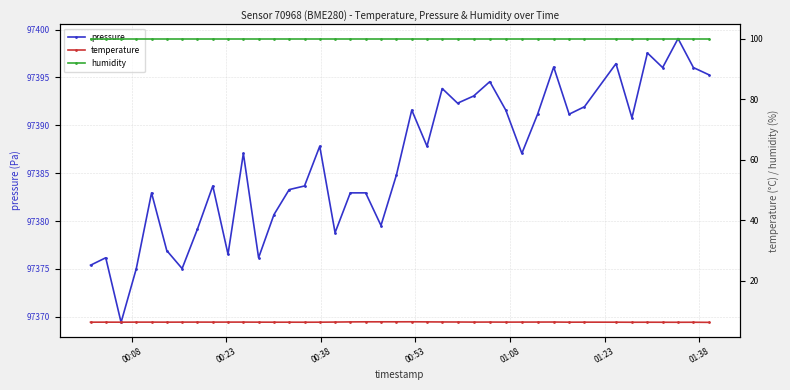

How many categories are shown in the chart?

40